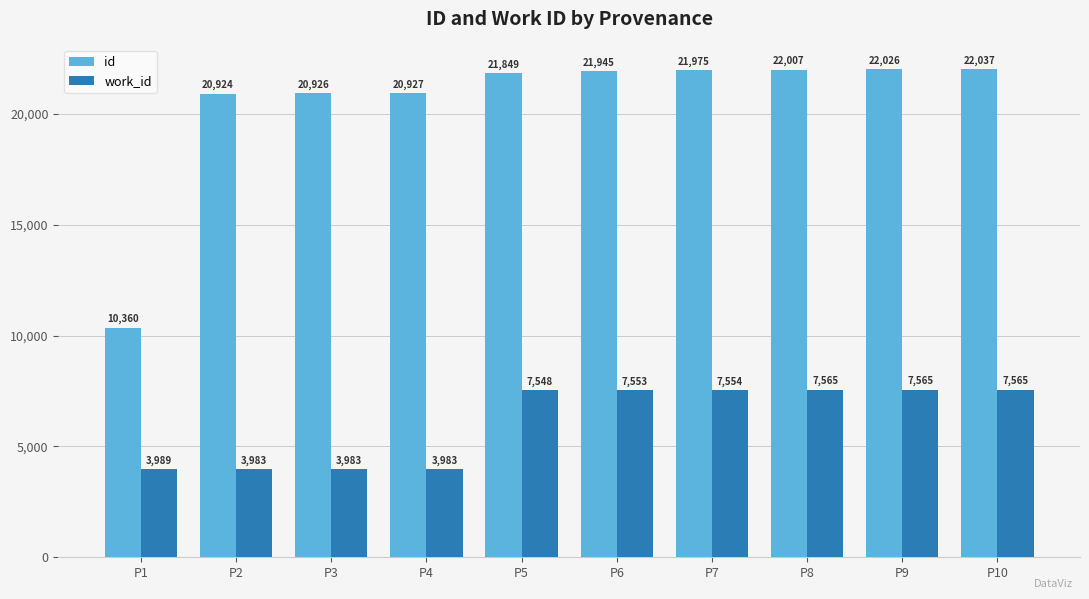

Rank the series at P1 from highest to lowest value.

id, work_id